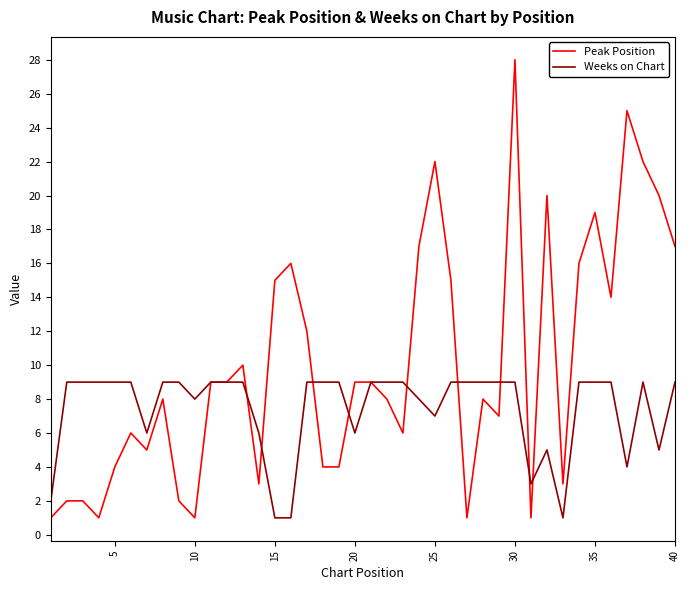

Rank the series by their maximum value, from lowest to highest.

Weeks on Chart, Peak Position